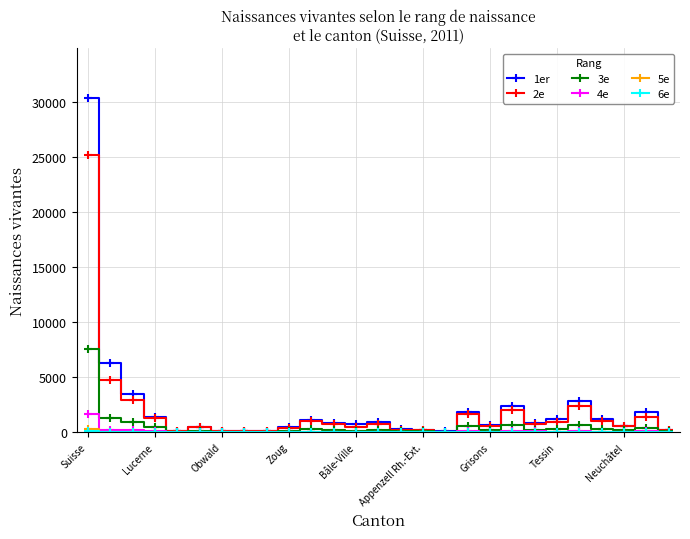

Which series has the largest range (max minus min)?

1er